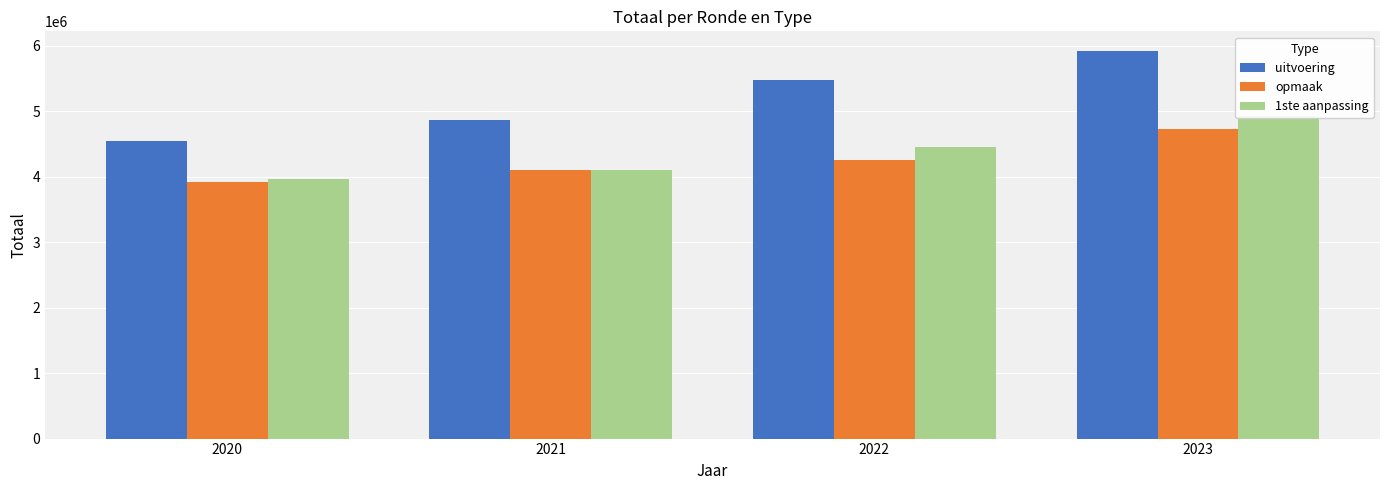

What is the difference between the maximum and minimum values in the 1ste aanpassing series?

964761